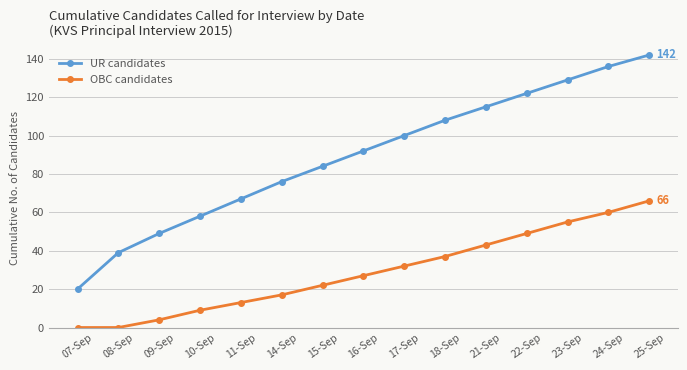

At which category does the chart reach its peak across all series?

25-Sep